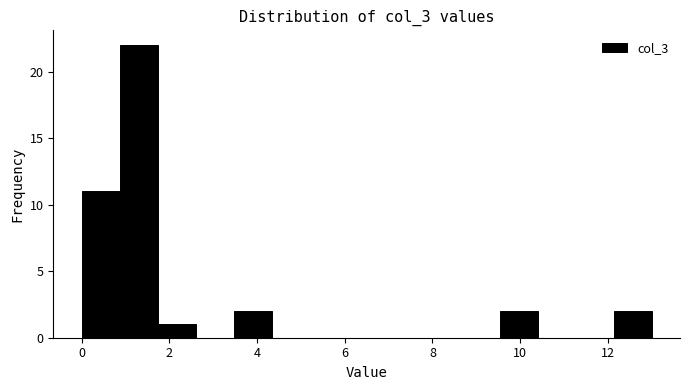

What is the height of the bar covering 0.0 to 0.8 on the x-axis? Neither the bar edges nor the heights are printed on the chart, so give them approximately, as read against the axes.

11